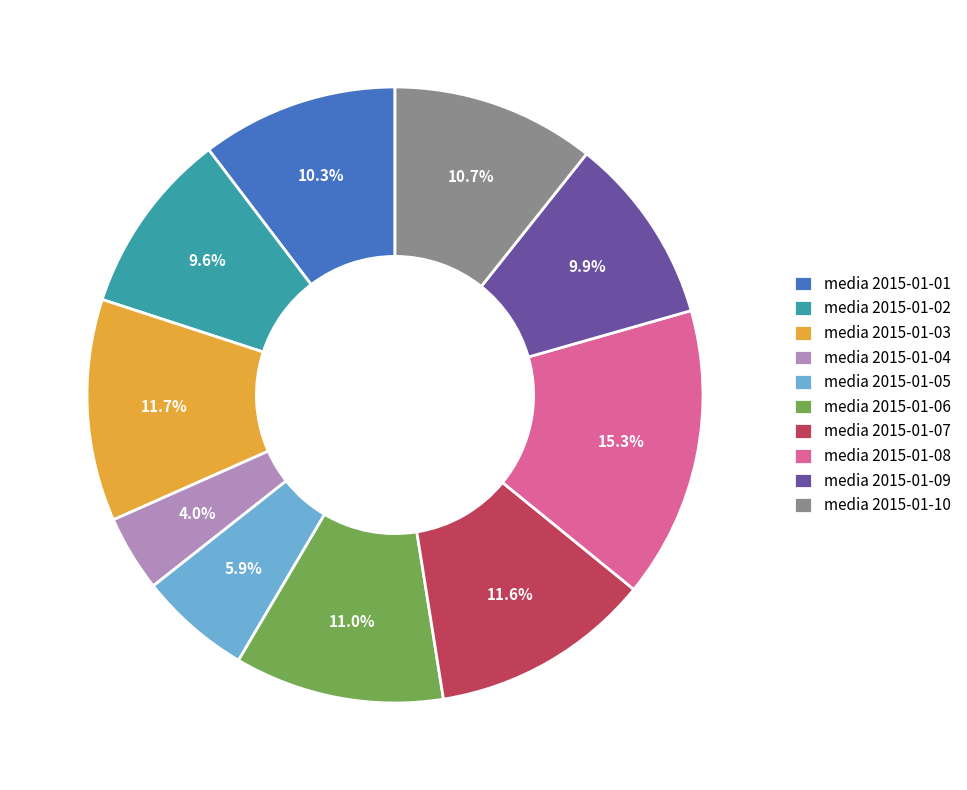

What is the largest slice in the pie chart?

media 2015-01-08